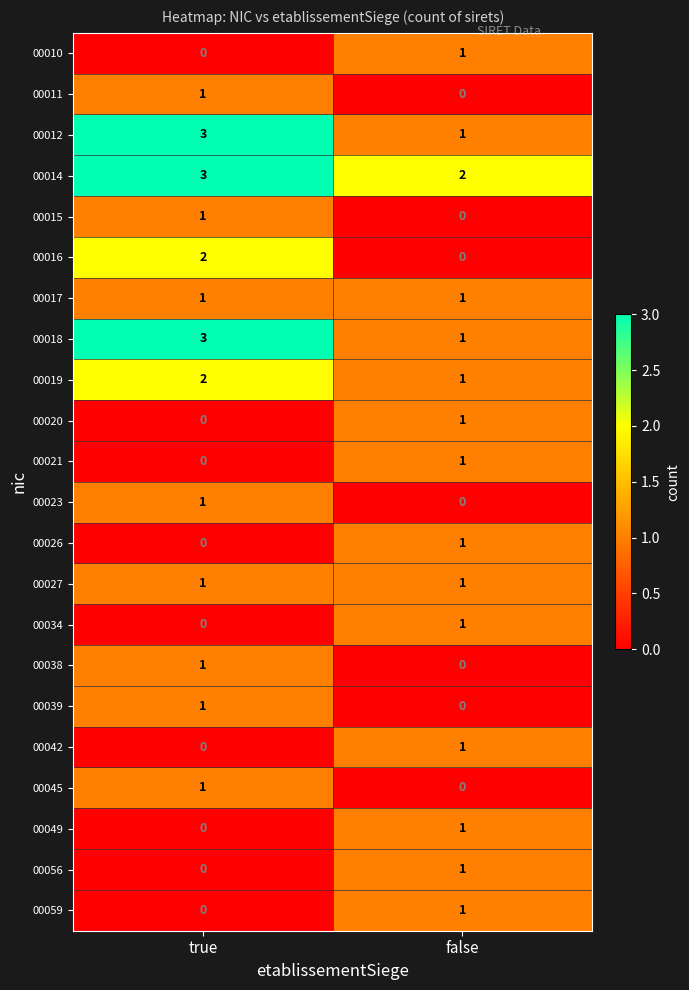

The 00056 series shows 0 at true. True or false?

True